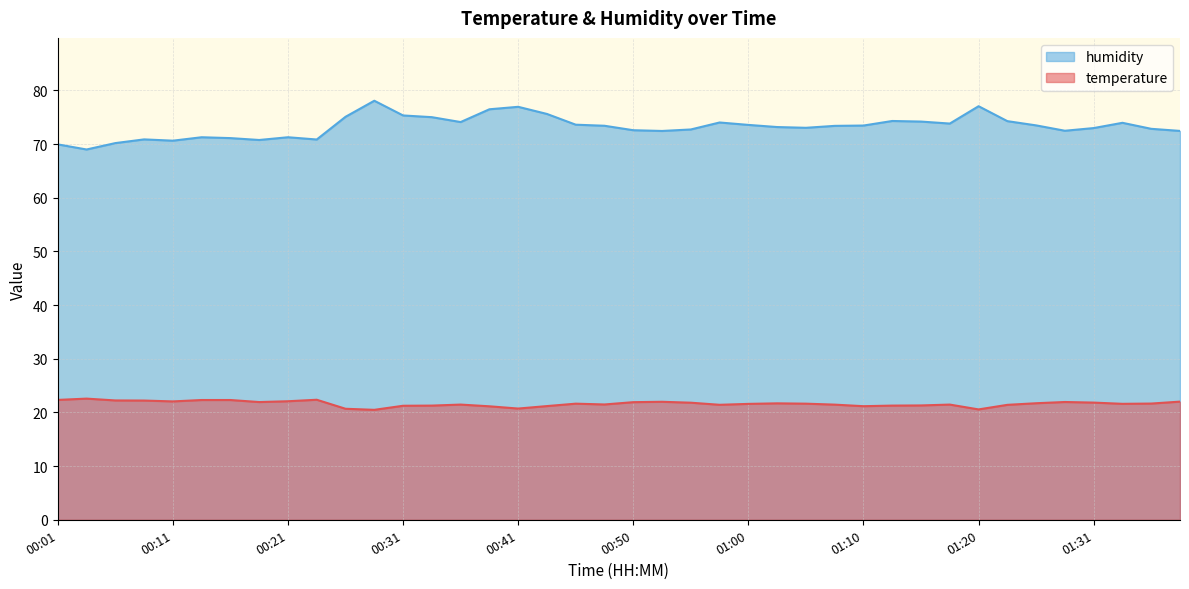

What is the value of the humidity point at the 5th from the left?

70.6